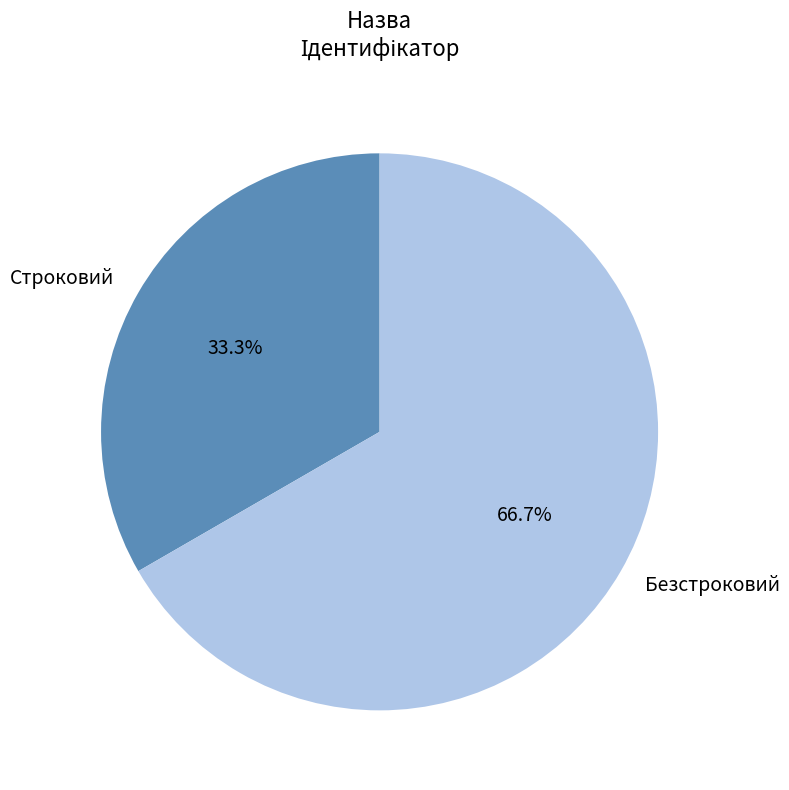

Which category has the smallest portion of the pie?

Строковий